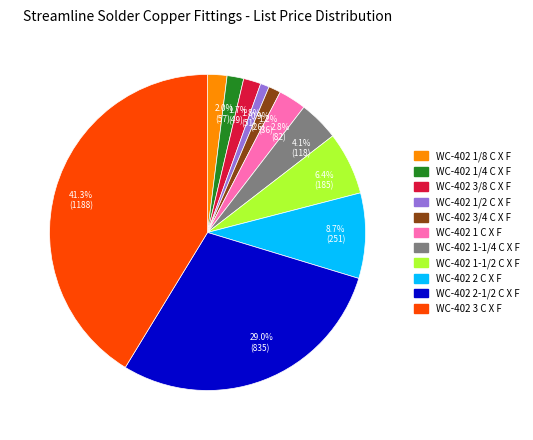

How many slices are in this pie chart?

11